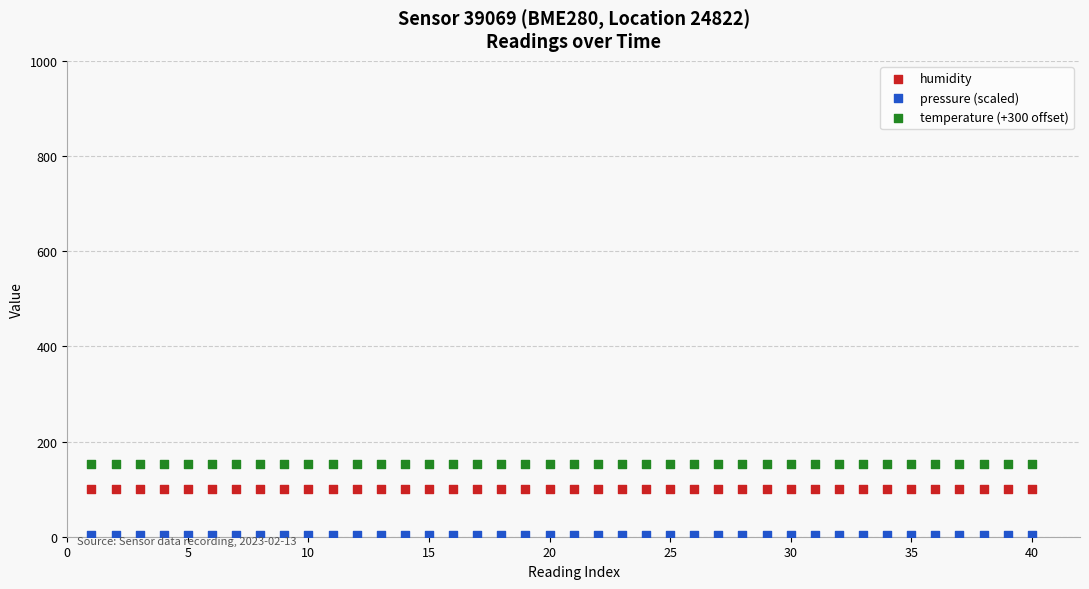

Which series reaches the maximum Y coordinate?

temperature (+300 offset)